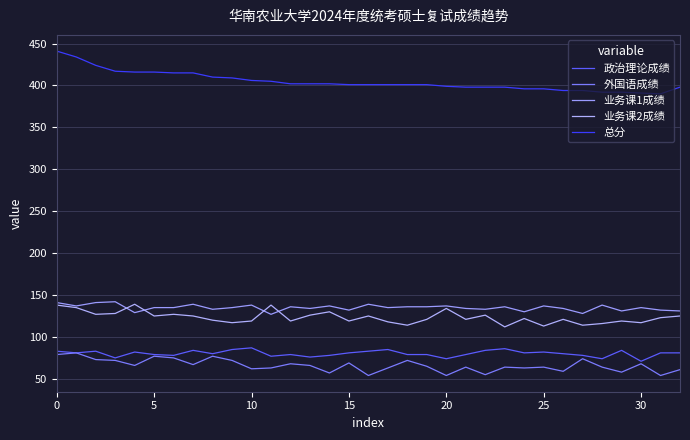

True or false: 业务课1成绩 has more than 0 interior local peaks.

True